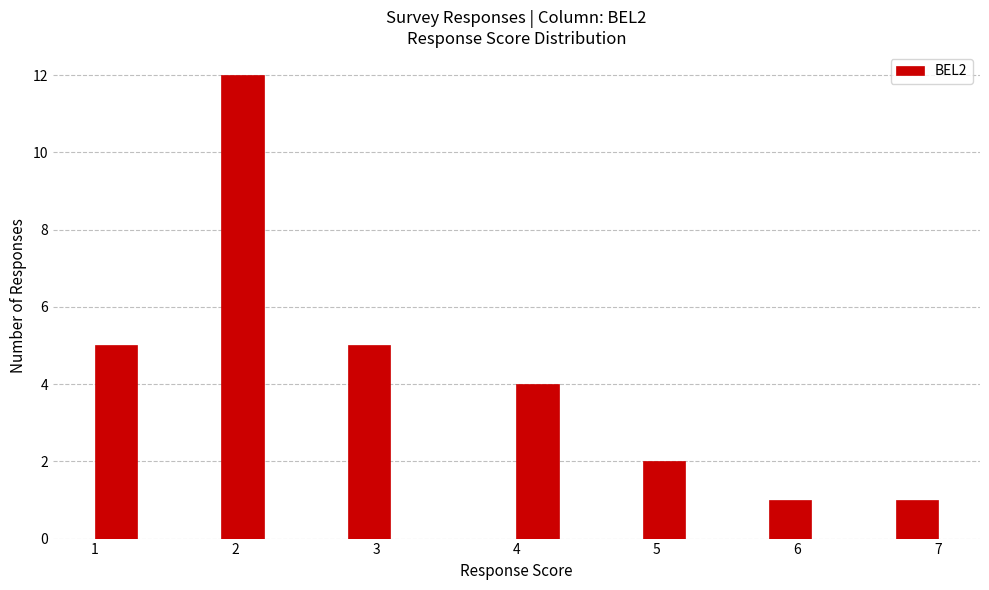

Around what value on the x-axis is the tallest bar? Give the approximate position of its centre, as read against the axis.

2.1